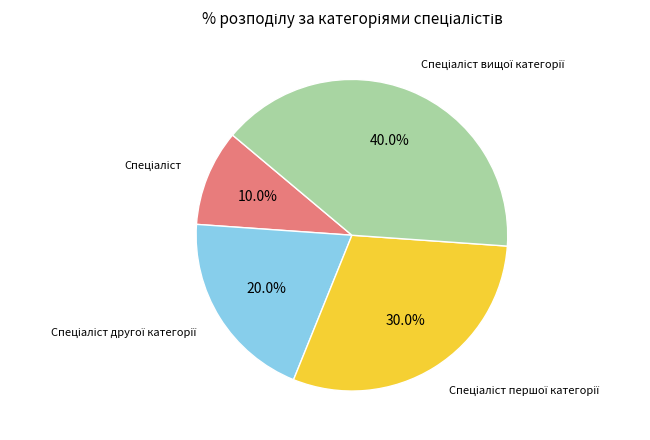

How many segments does this pie chart have?

4